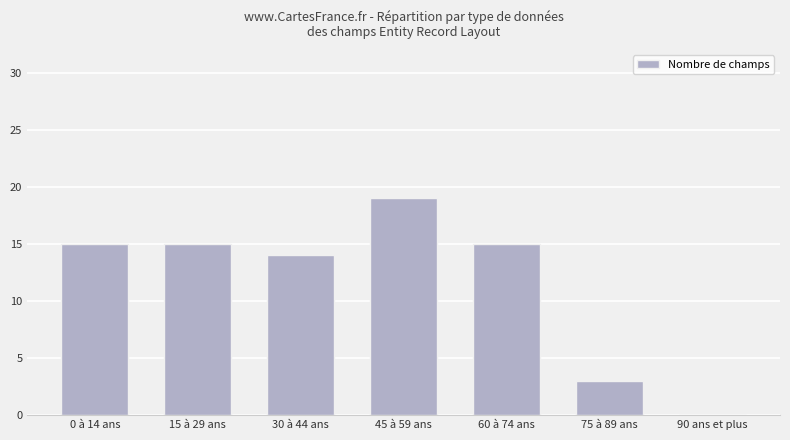

What is the greatest value displayed?

19